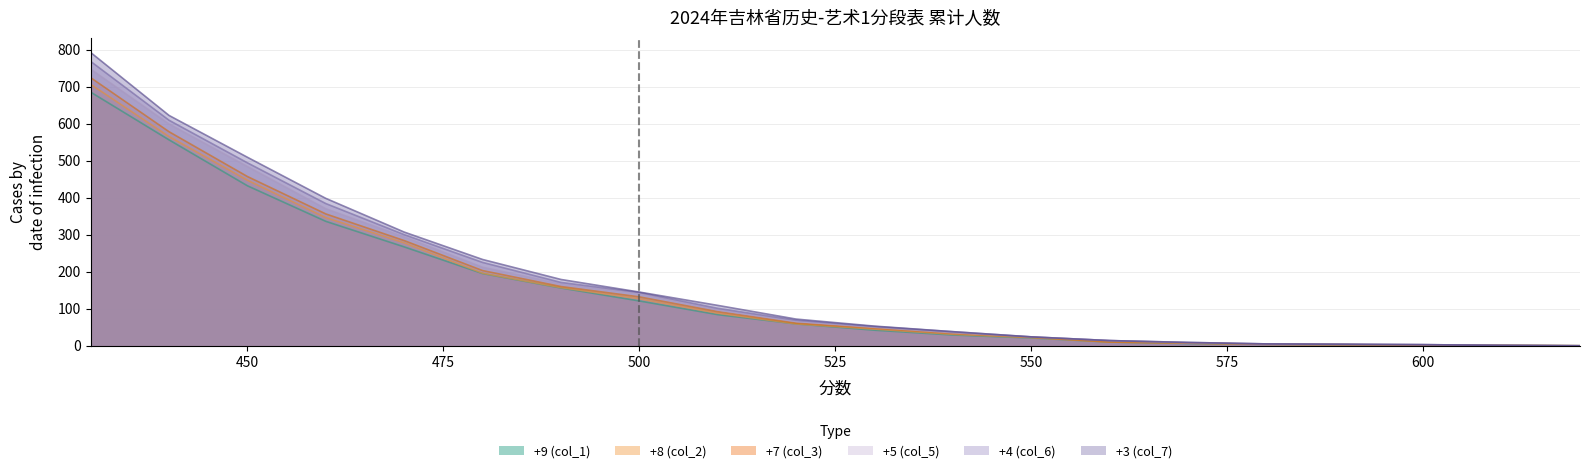

What is the difference between the col_6 values at 600 and 540?

35